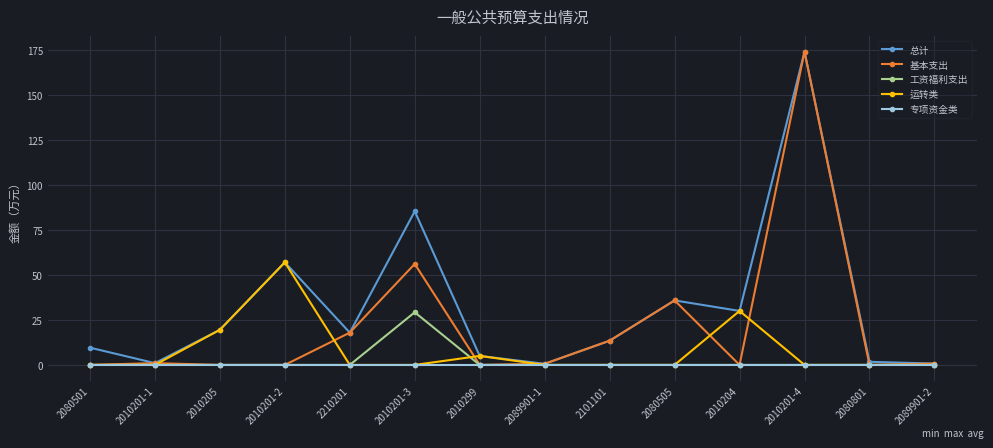

True or false: 运转类 has more than 1 points higher than both neighbors.

True